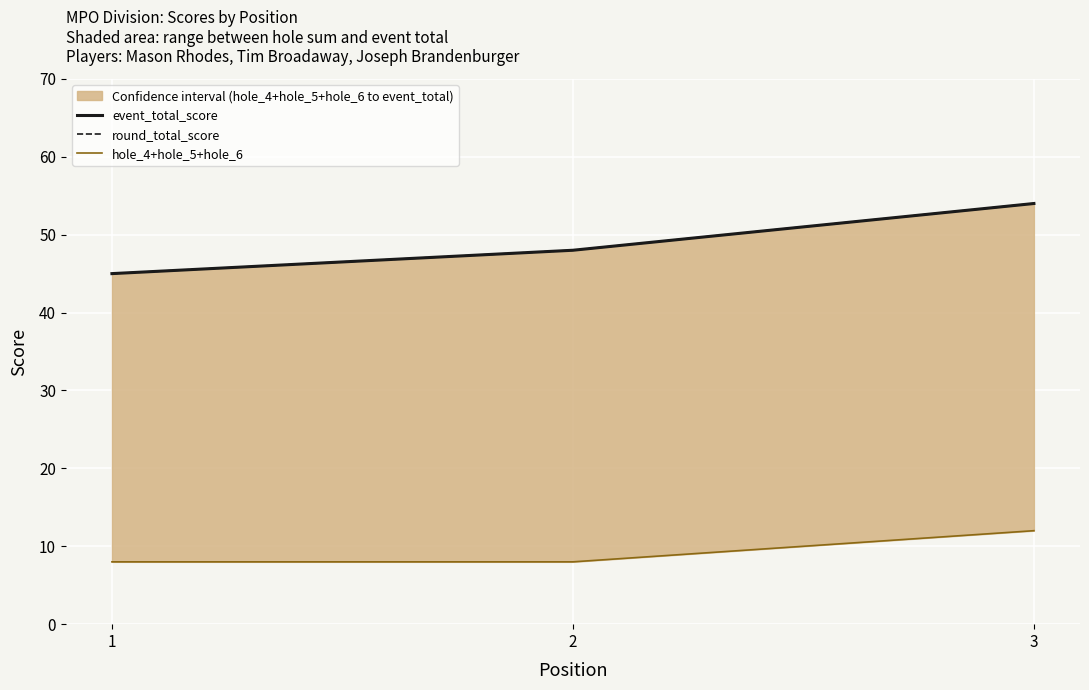

What is the average value of the round_total_score series?

49